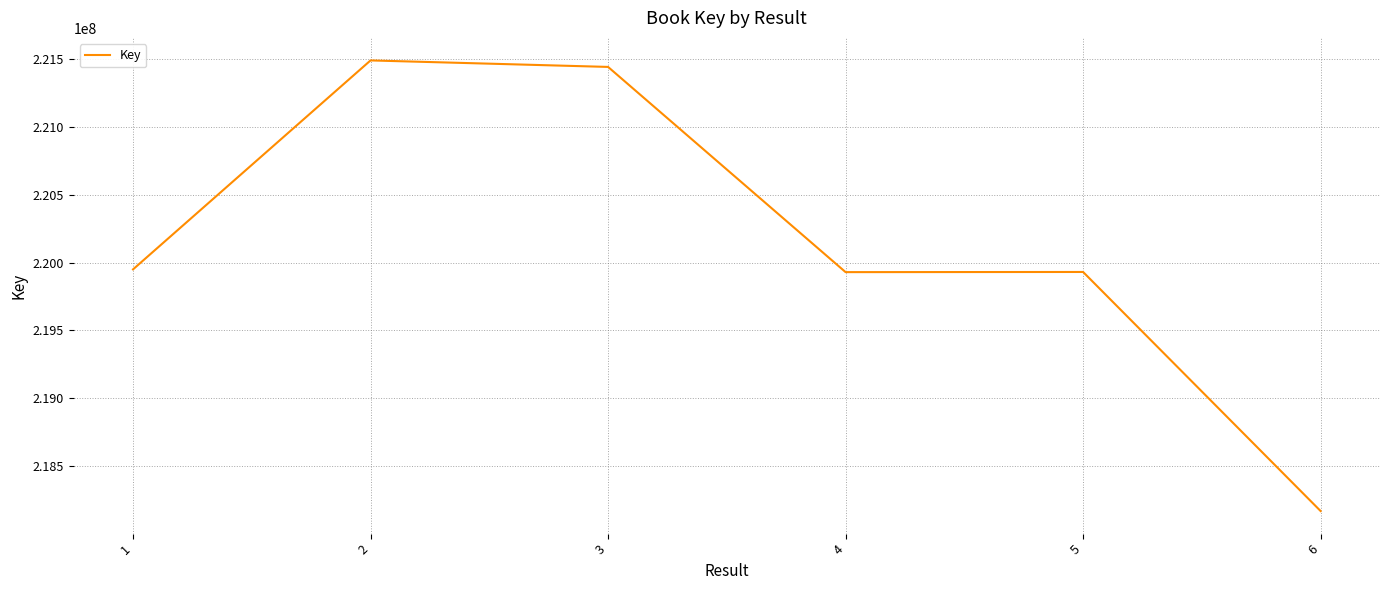

How many values are below 219949984?

3